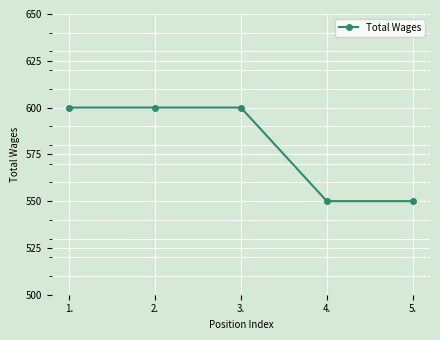

What is the average value?

580